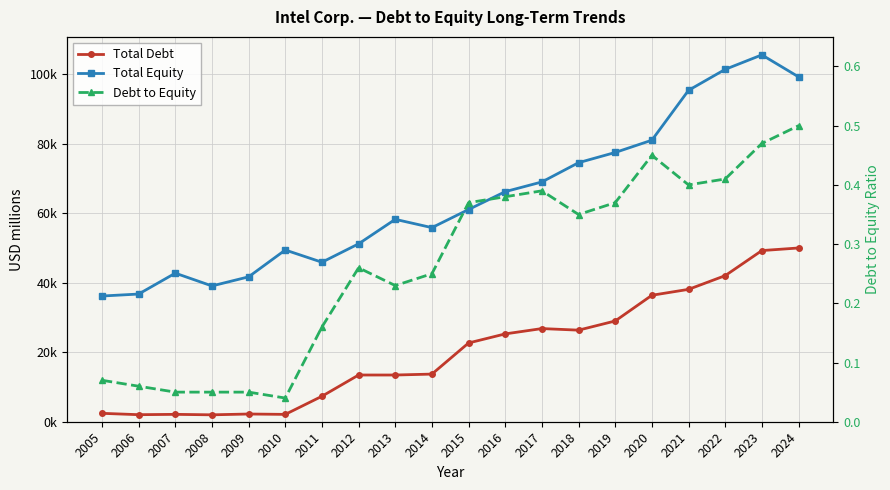

Rank the series by their average value, from lowest to highest.

Debt to Equity, Total Debt, Total Equity